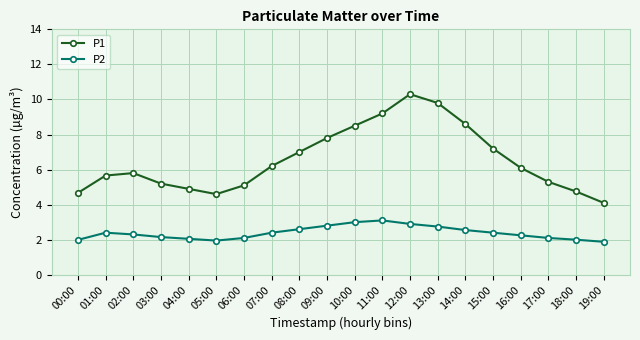

Which category has the highest value in the P1 series?

12:00